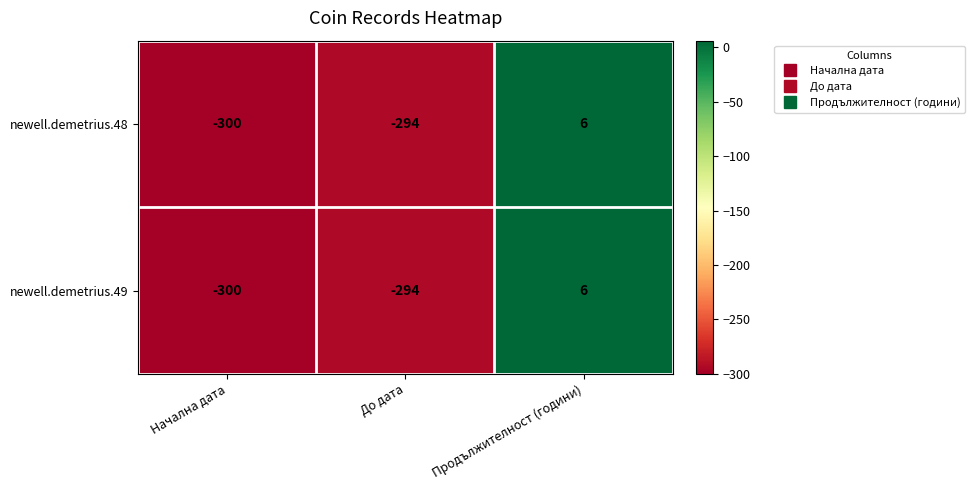

What is the total value across all series at До дата?

-588